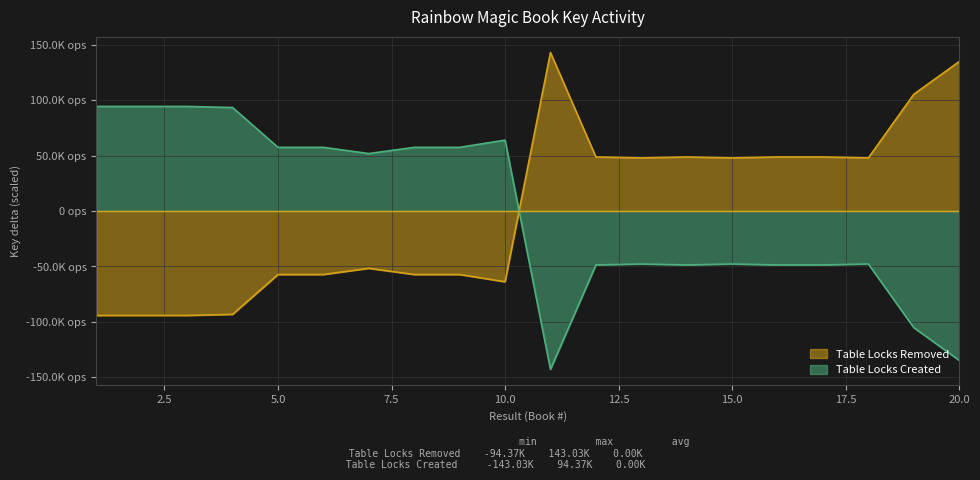

What is the minimum value for Table Locks Removed?

-94.4